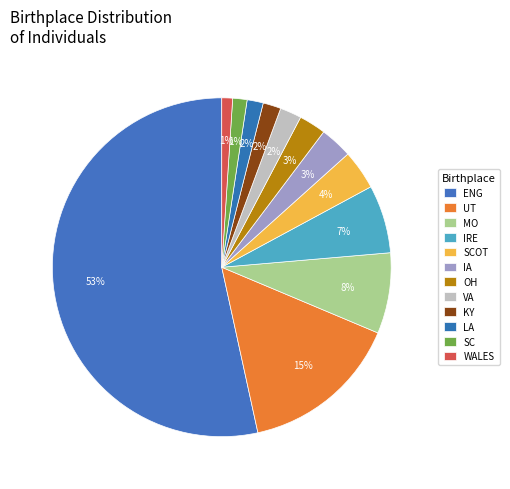

How many segments does this pie chart have?

12